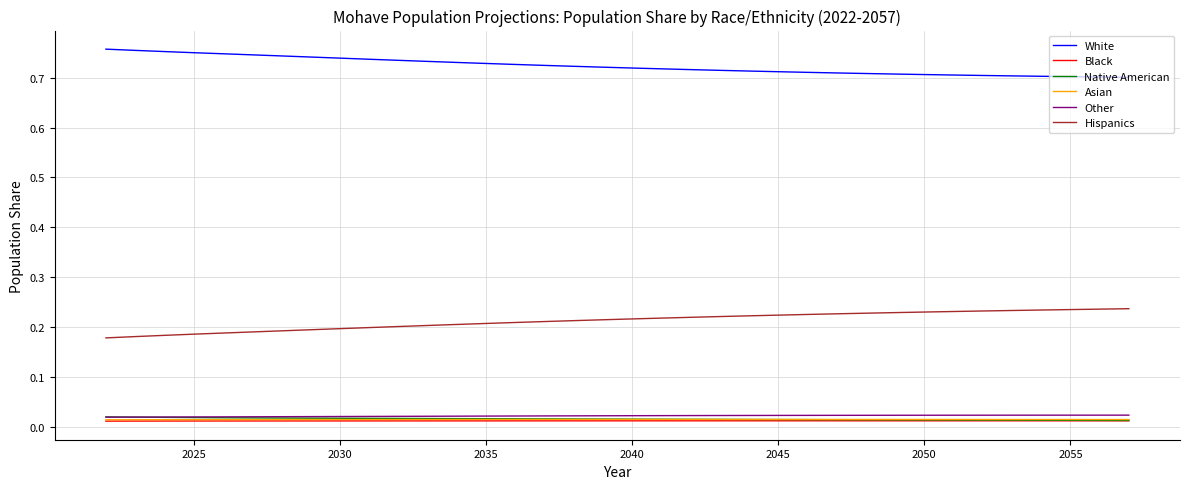

Which series has the largest total across all categories?

White